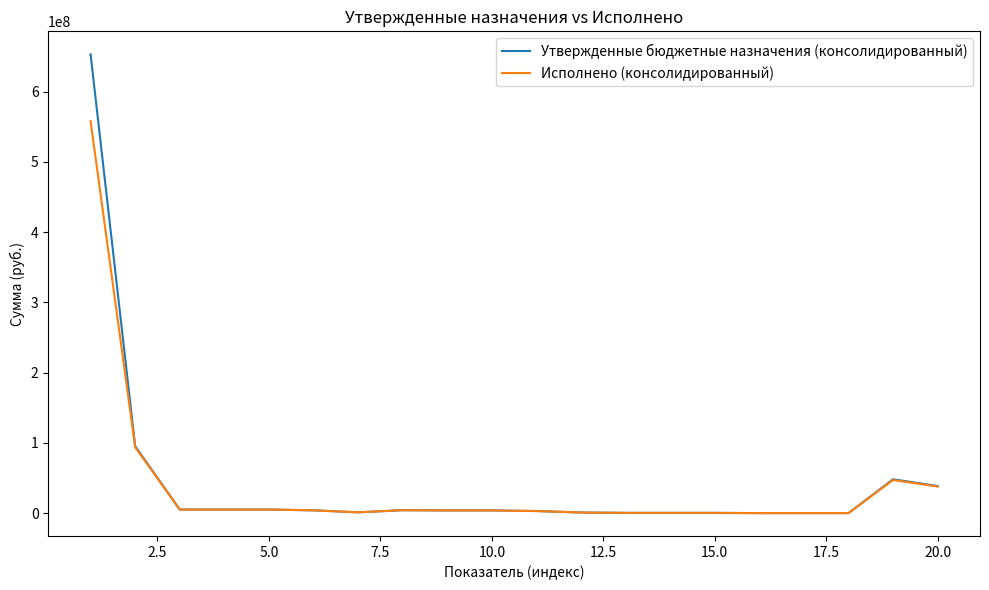

Does the chart display data point markers on the line(s)?

No